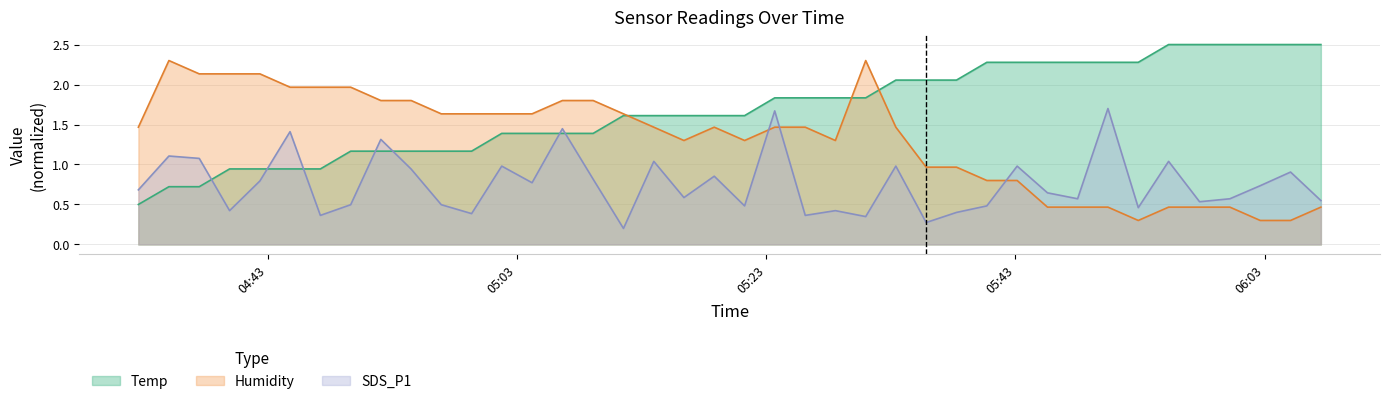

Rank the categories by Humidity value from lowest to highest.

2023/12/02 05:52:51, 2023/12/02 06:02:38, 2023/12/02 06:05:04, 2023/12/02 05:45:34, 2023/12/02 05:47:59, 2023/12/02 05:50:25, 2023/12/02 05:55:17, 2023/12/02 05:57:46, 2023/12/02 06:00:12, 2023/12/02 06:07:30, 2023/12/02 05:40:42, 2023/12/02 05:43:08, 2023/12/02 05:35:50, 2023/12/02 05:38:16, 2023/12/02 05:16:24, 2023/12/02 05:21:16, 2023/12/02 05:28:33, 2023/12/02 04:32:38, 2023/12/02 05:13:59, 2023/12/02 05:18:50, 2023/12/02 05:23:41, 2023/12/02 05:26:08, 2023/12/02 05:33:24, 2023/12/02 04:56:56, 2023/12/02 04:59:22, 2023/12/02 05:01:47, 2023/12/02 05:04:13, 2023/12/02 05:11:33, 2023/12/02 04:52:05, 2023/12/02 04:54:31, 2023/12/02 05:06:39, 2023/12/02 05:09:07, 2023/12/02 04:44:48, 2023/12/02 04:47:14, 2023/12/02 04:49:40, 2023/12/02 04:37:31, 2023/12/02 04:39:57, 2023/12/02 04:42:23, 2023/12/02 04:35:05, 2023/12/02 05:30:59